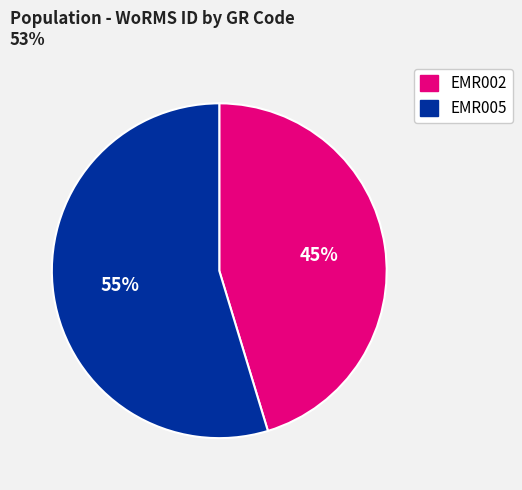

What is the ratio of the value at EMR005 to the value at EMR002?

1.2